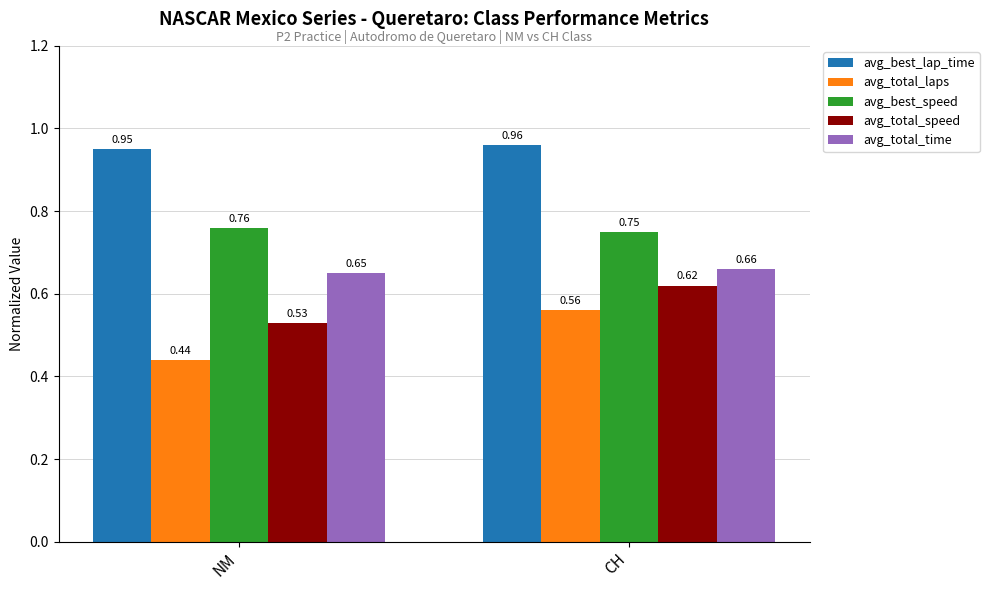

What position from the right is NM?

2